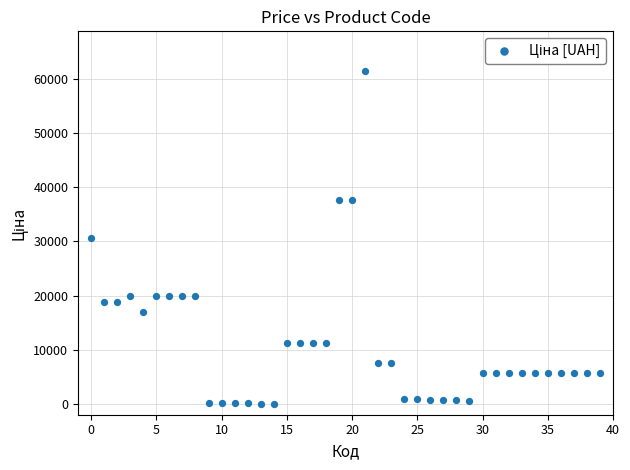

How many data points are displayed?

40